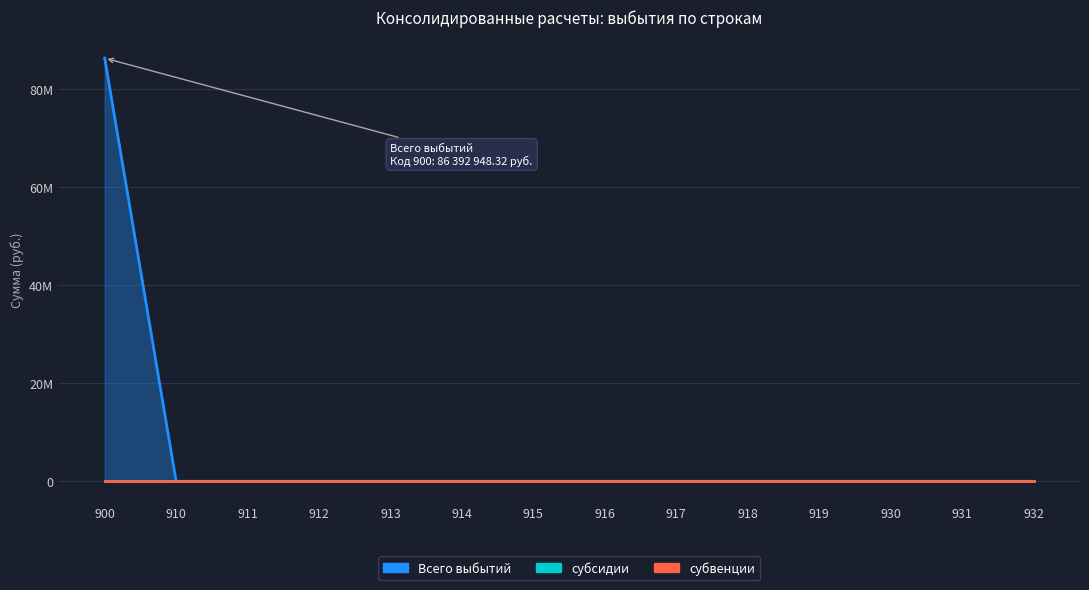

True or false: субсидии and субвенции intersect in this chart.

False